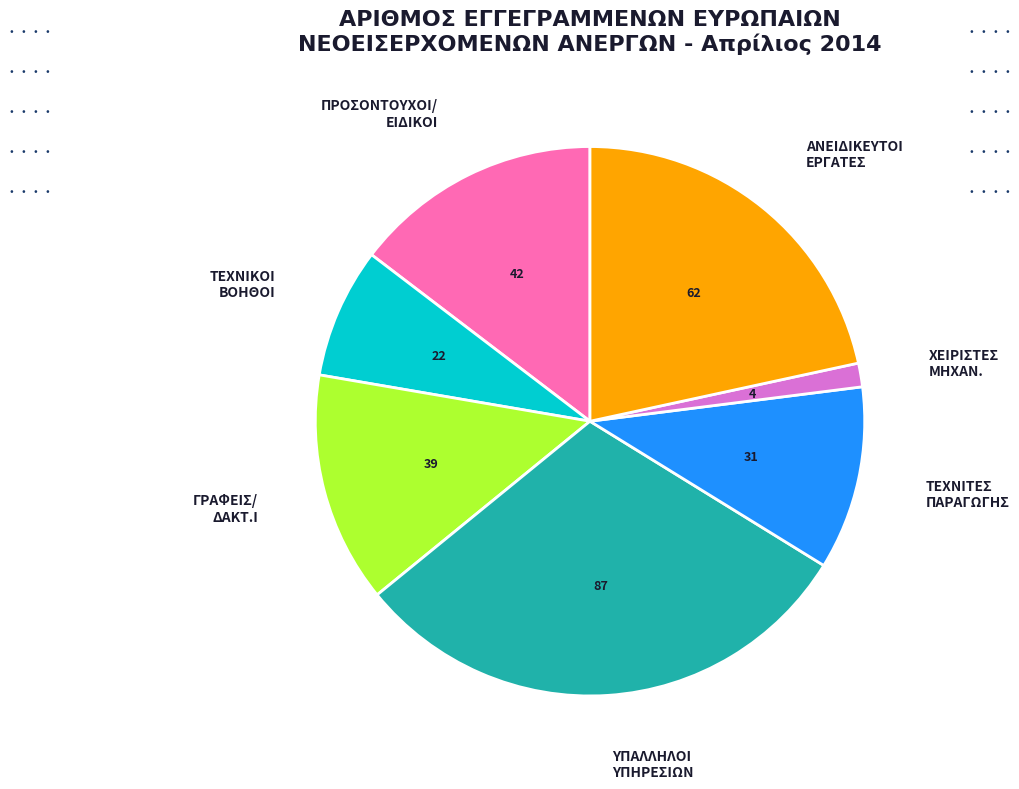

How many slices are in this pie chart?

7